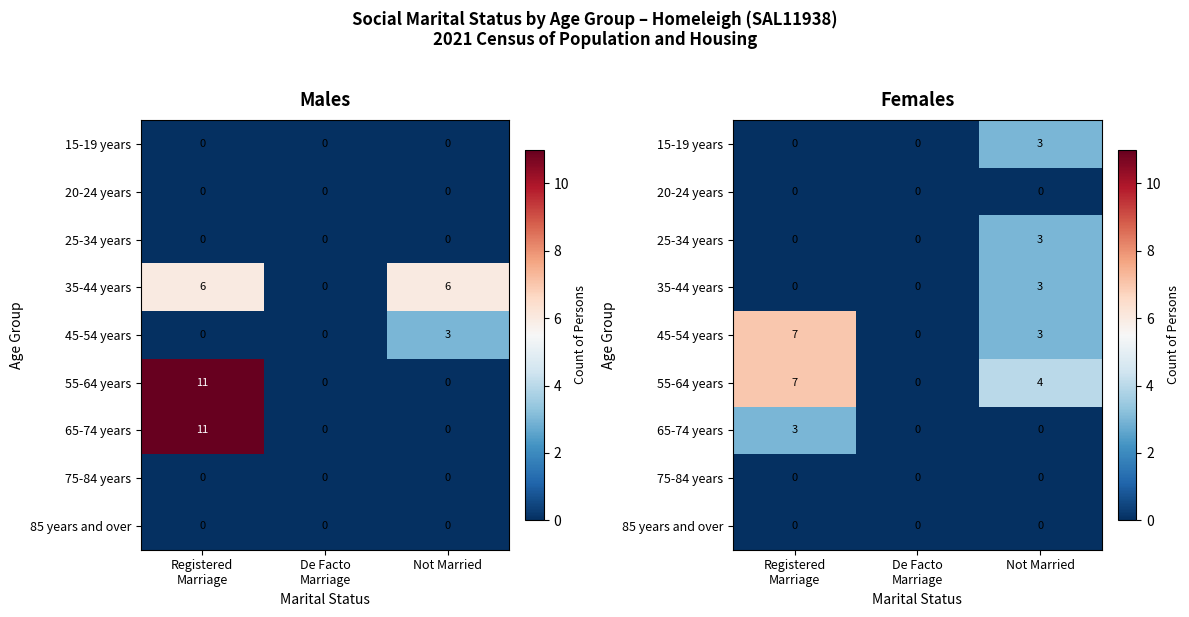

At how many categories does at least one series exceed 4?

1